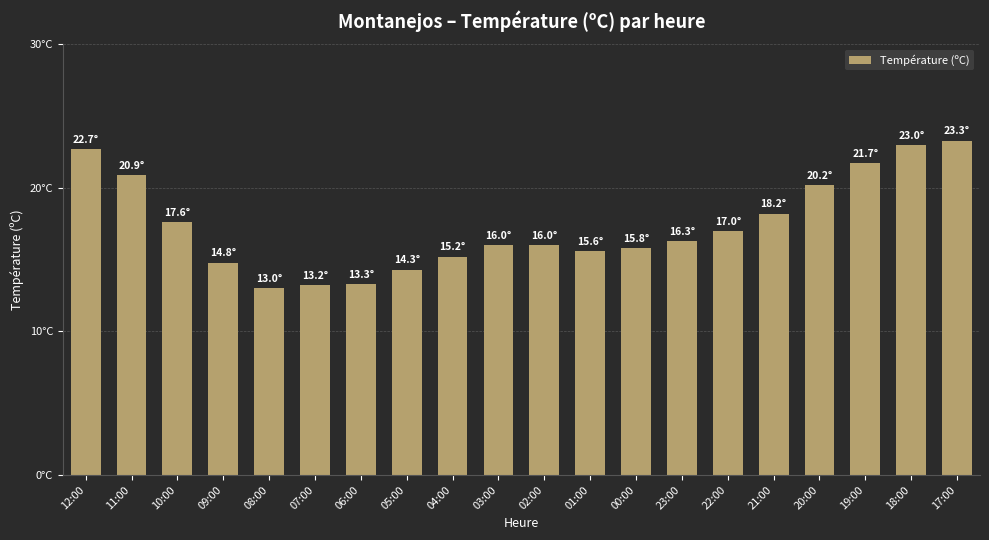

What is the label of the 1st bar from the left?

12:00